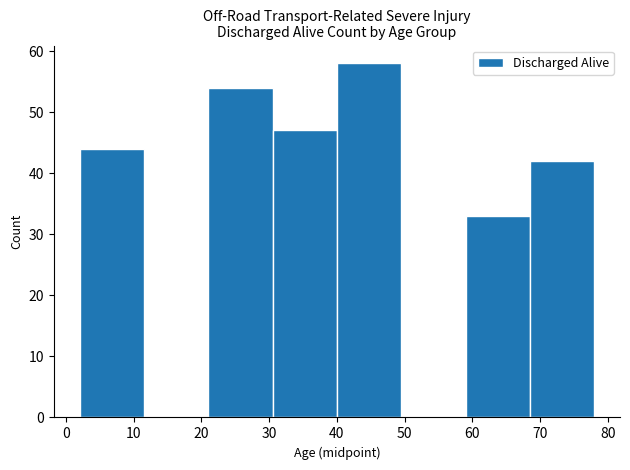

Which range on the x-axis has the tallest bar?

40.0 to 49.5